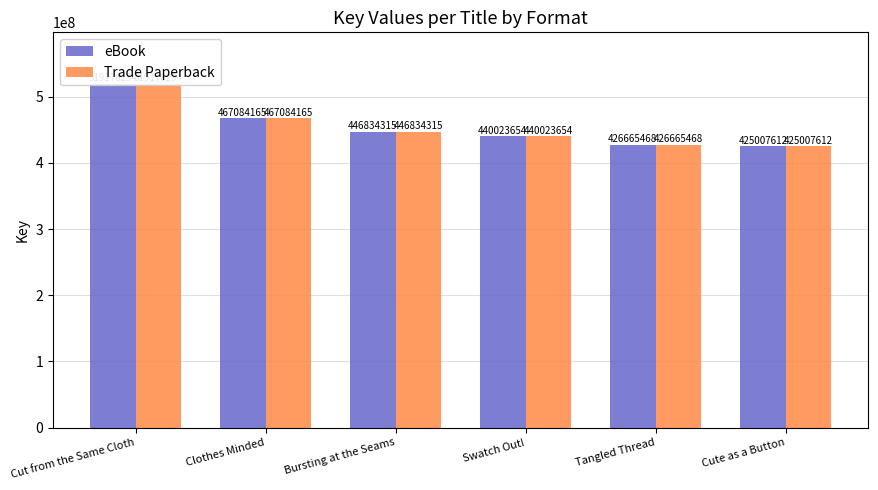

What are all the series names shown in the legend?

eBook, Trade Paperback